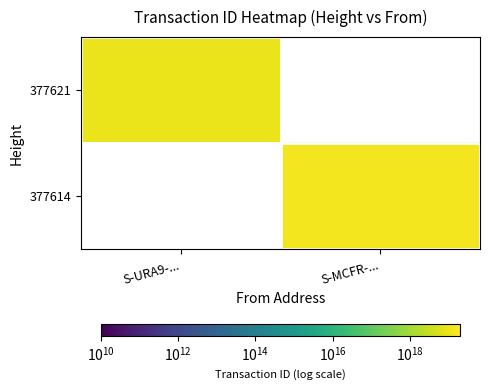

Reading left to right, extract all data points from this chart.

377621: S-URA9-...=11101904932299044864	S-MCFR-...=0
377614: S-URA9-...=0	S-MCFR-...=13231782917911199744